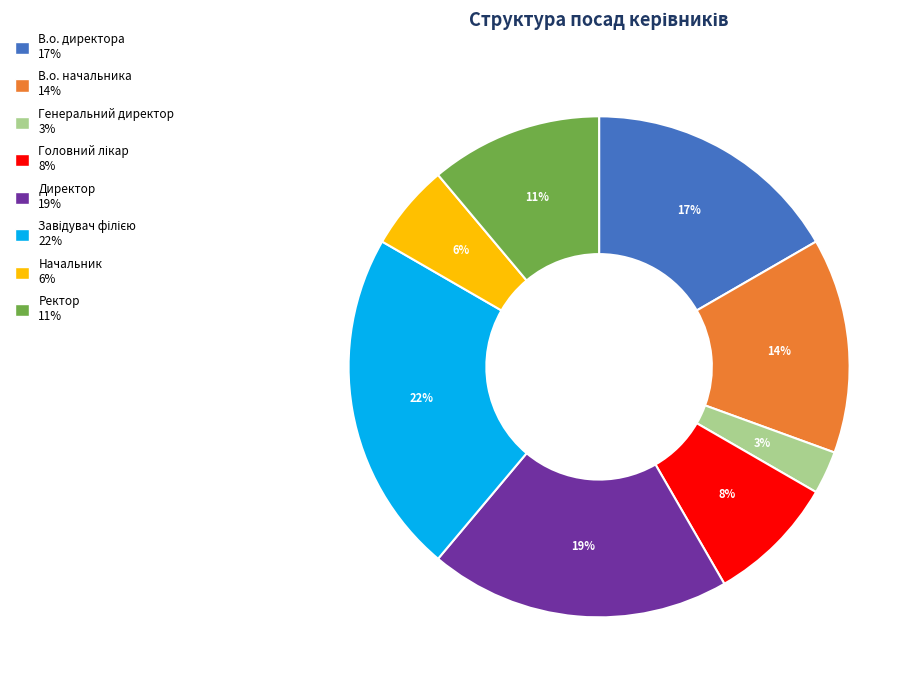

What is the smallest slice in the pie chart?

Генеральний директор